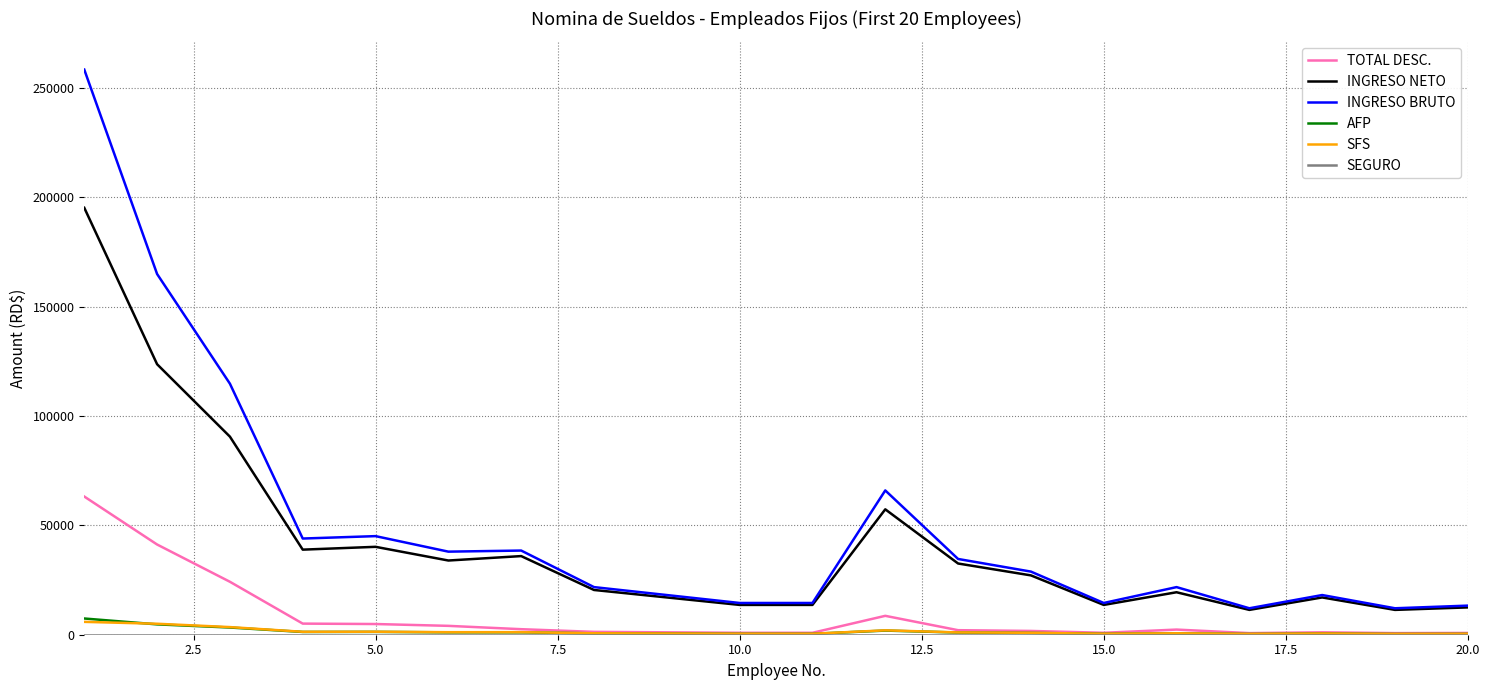

True or false: INGRESO BRUTO and SFS cross at least once.

False